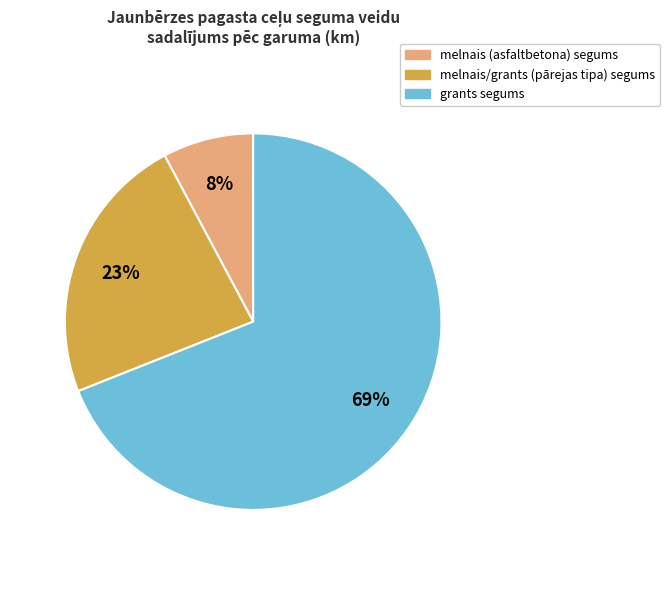

Is there a majority slice in this chart?

Yes